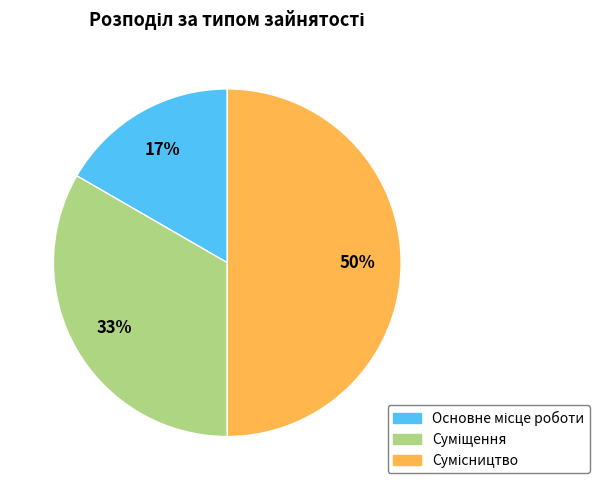

To the nearest percent, what is the average slice percentage?

33%